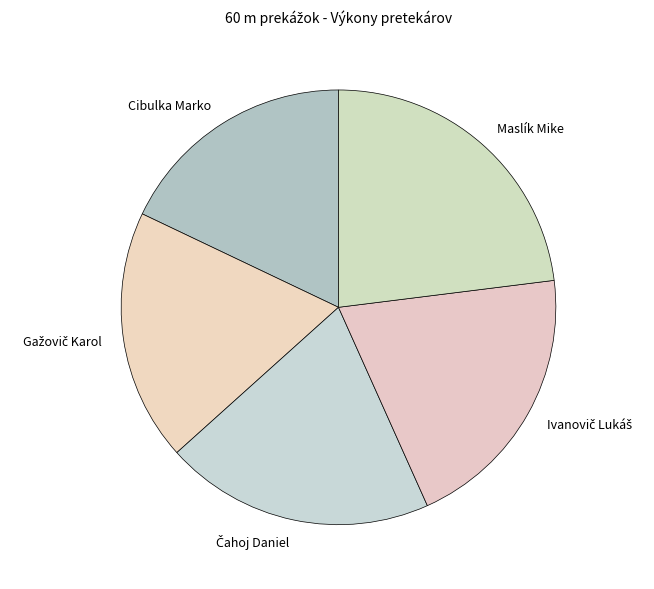

Count the number of slices in the pie.

5